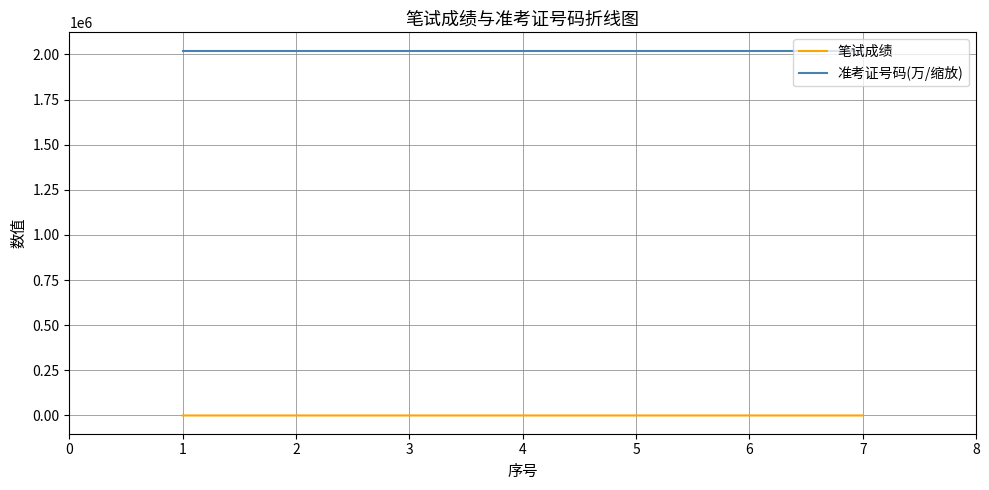

How many lines are shown in the chart?

2